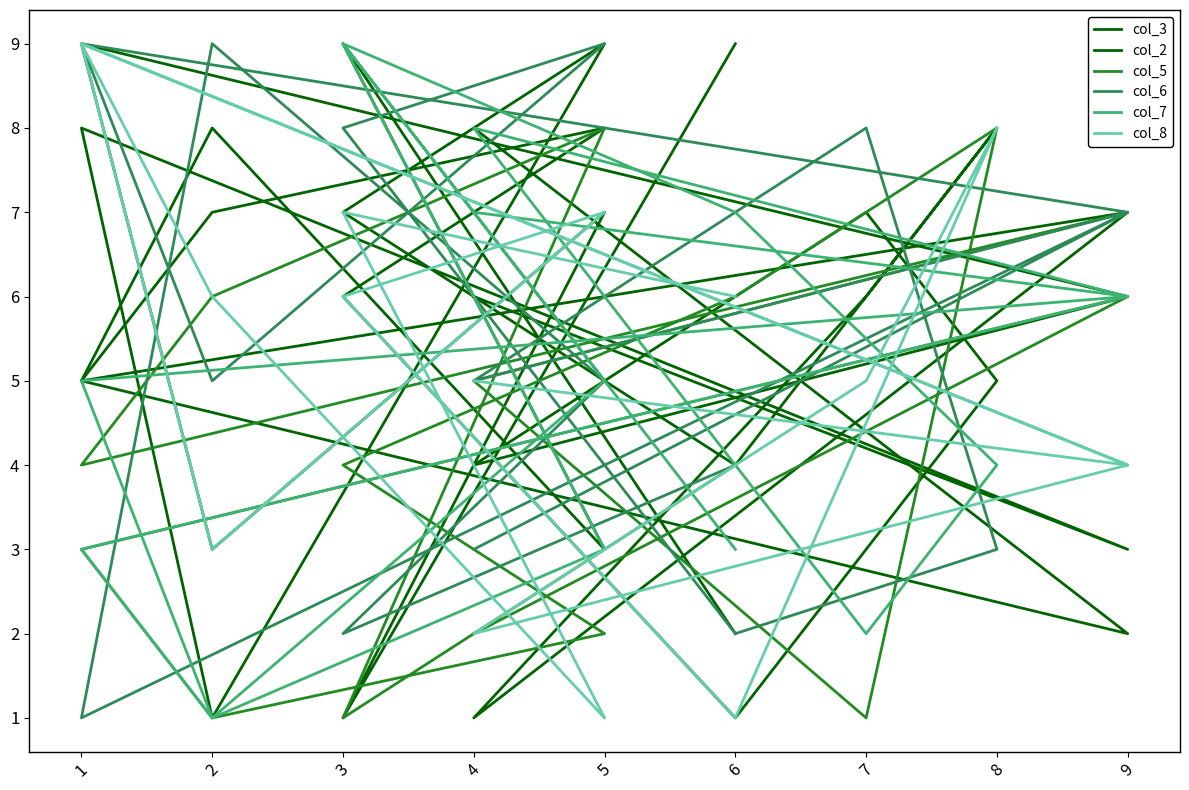

What are all the series names shown in the legend?

col_3, col_2, col_5, col_6, col_7, col_8